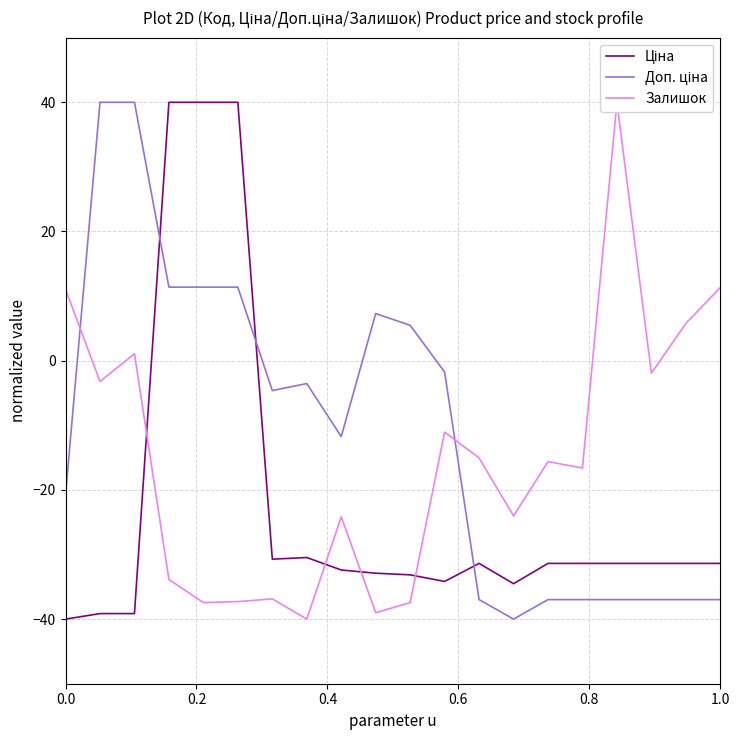

How many positive values does the Ціна series have?

3